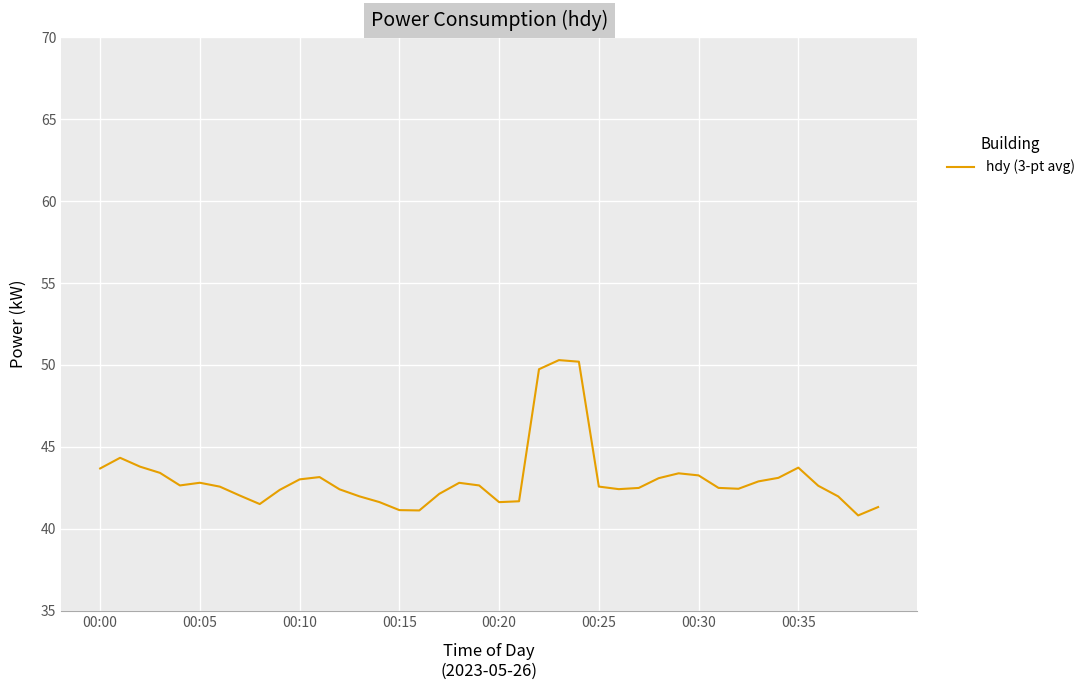

What is the minimum value shown in the chart?

40.8